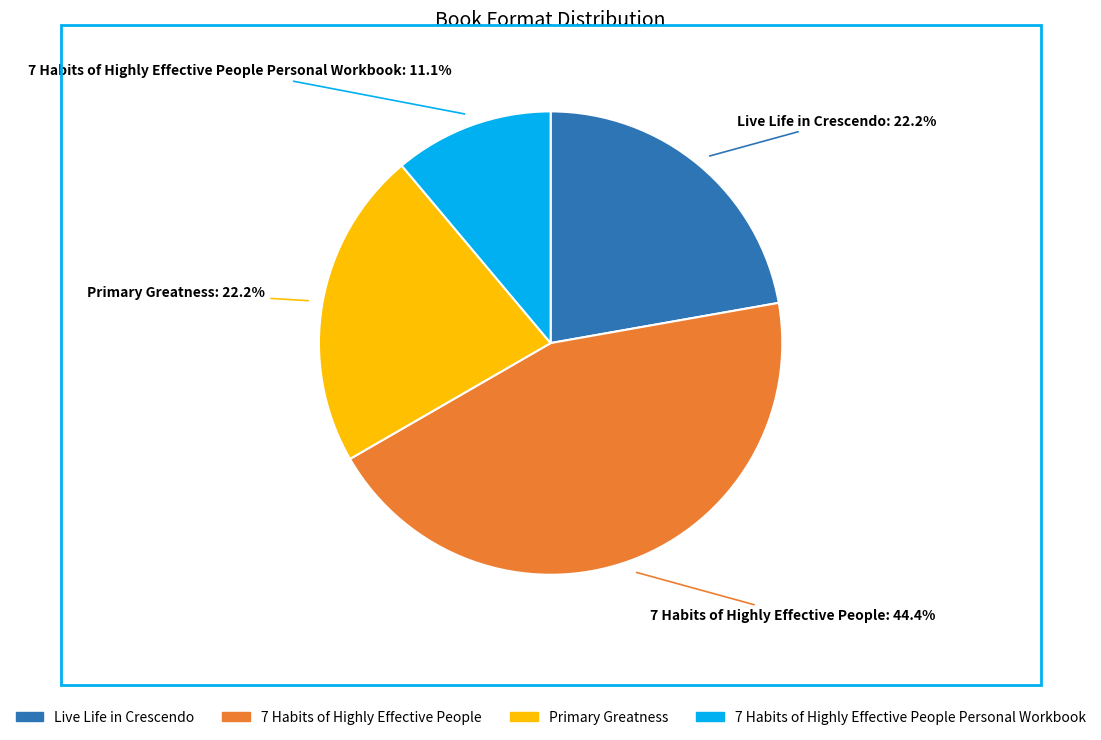

What percentage do Live Life in Crescendo and 7 Habits of Highly Effective People together represent?

66.7%